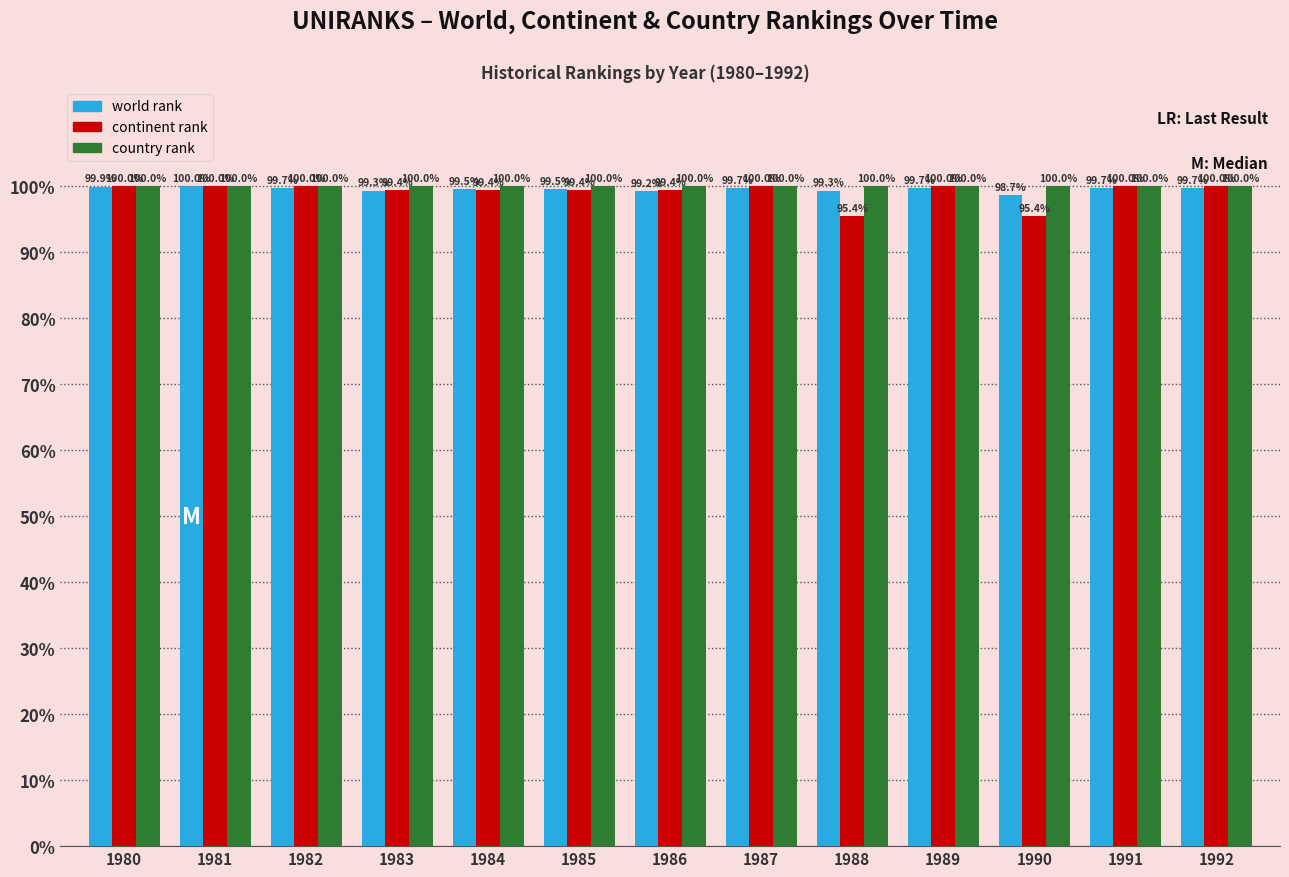

What is the maximum value shown in the chart?

100.0